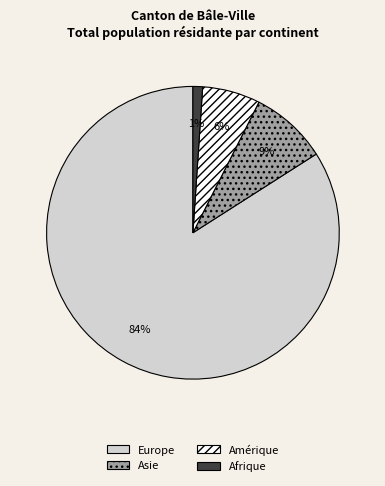

To the nearest percent, what is the average slice percentage?

25%